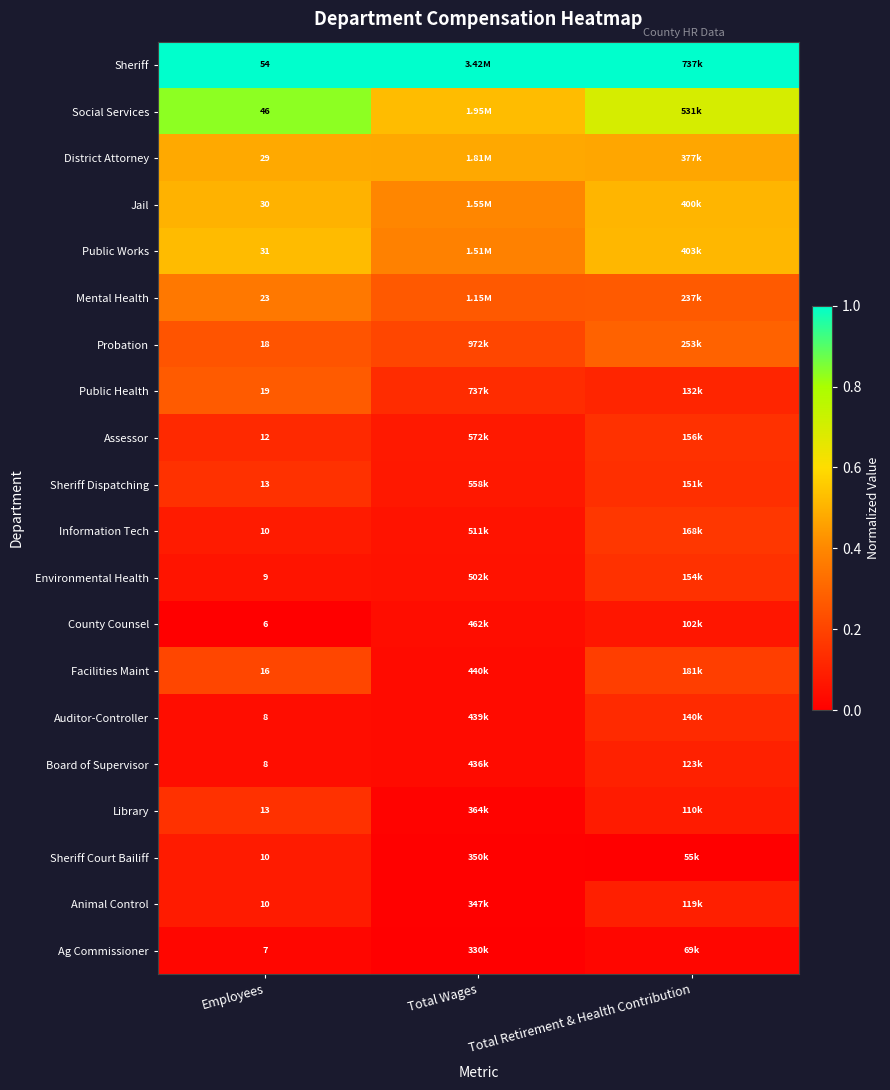

At which category is the sum across all series the highest?

Employees